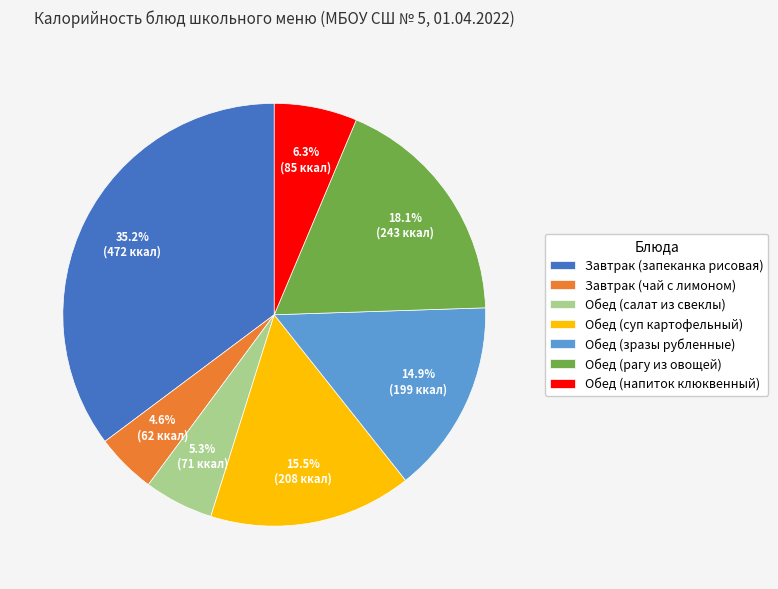

Does Обед (рагу из овощей) represent more than half of the total?

No